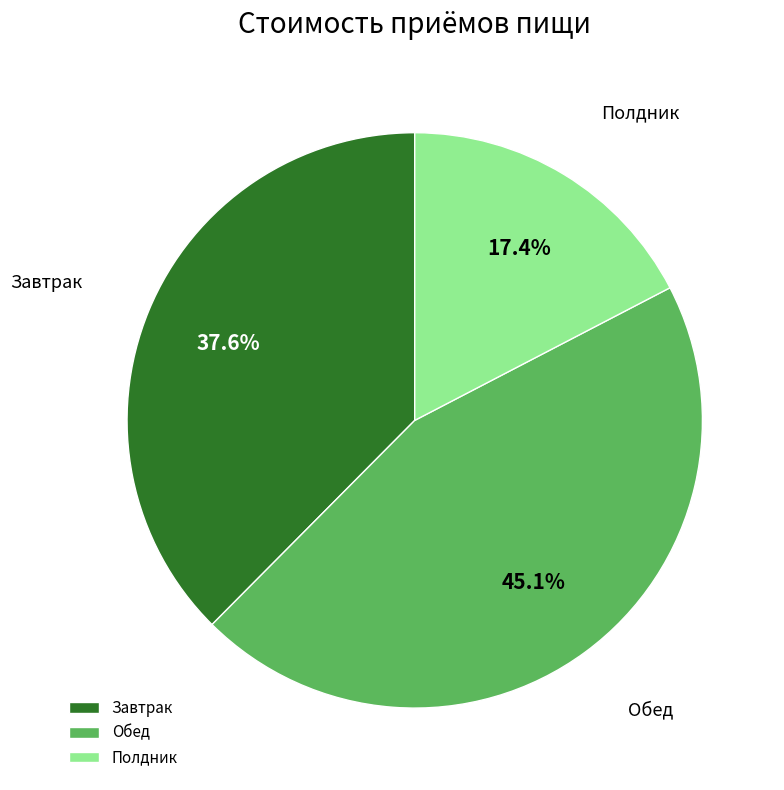

The Завтрак slice represents 28% of the pie. True or false?

False